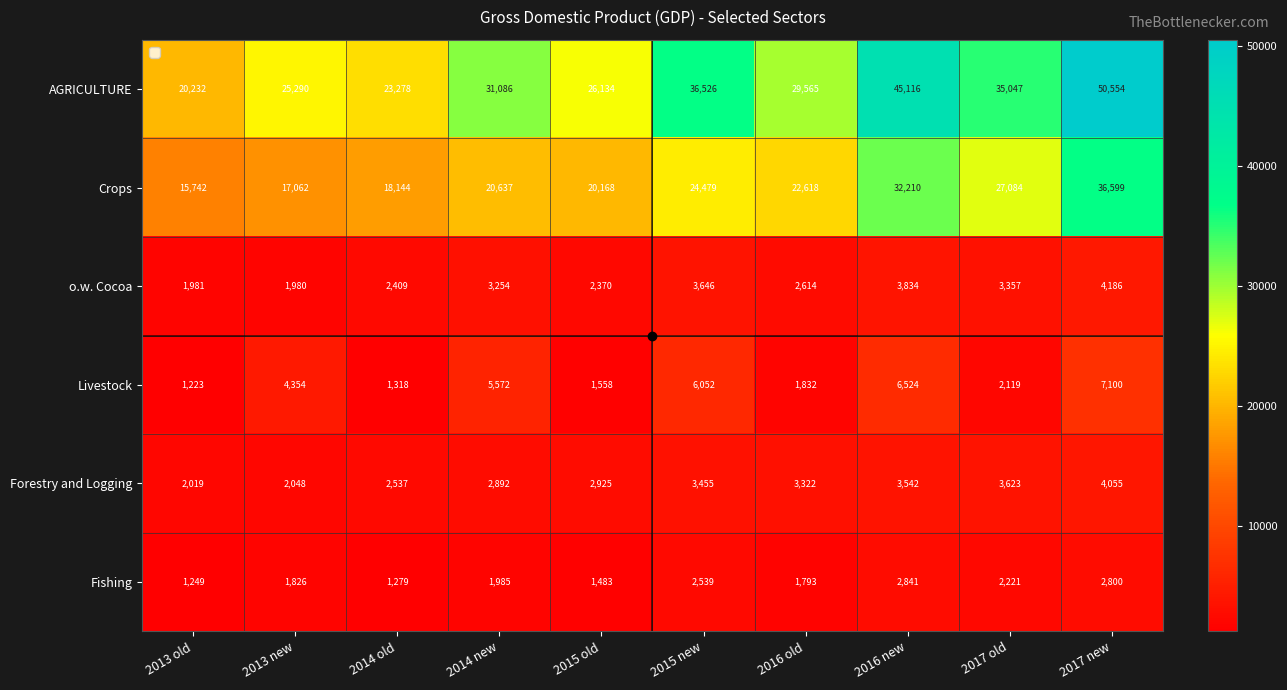

Read the AGRICULTURE value at 2016 old.

29565